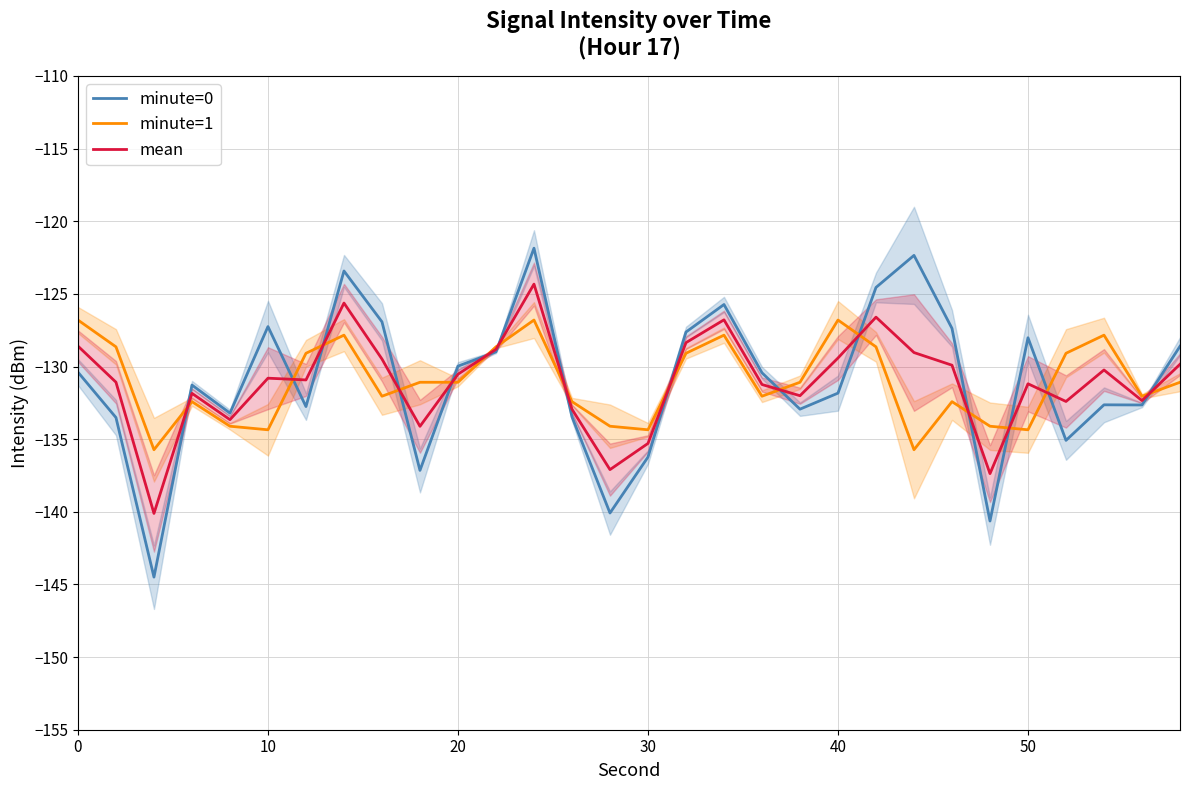

What is the lowest value of the minute=1 series?

-135.7